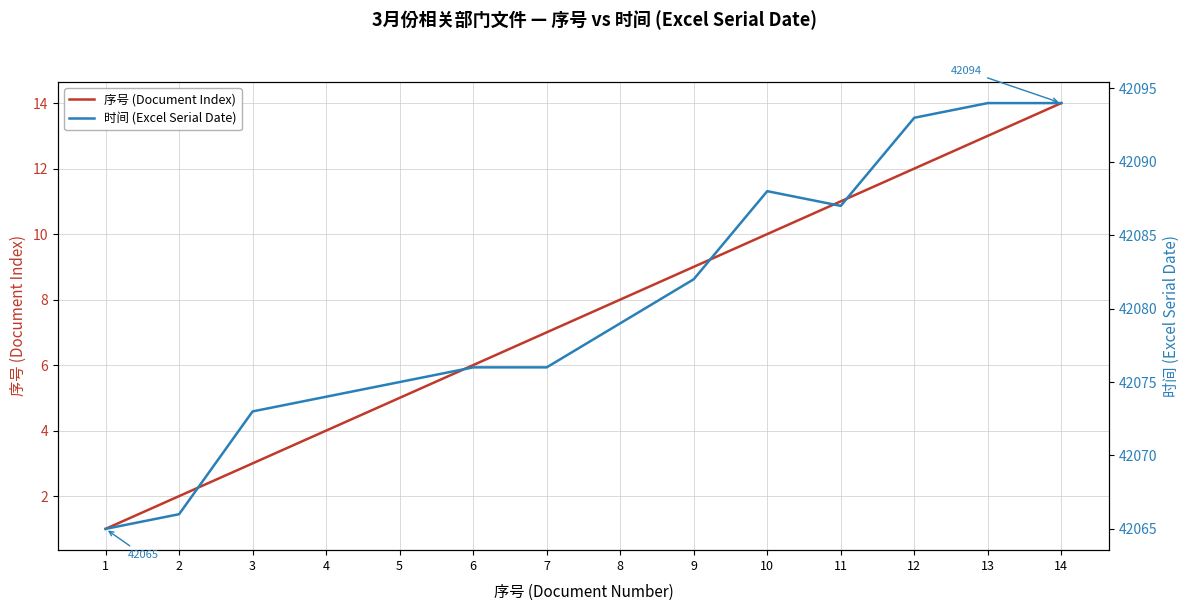

True or false: 时间 (Excel Serial Date) and 序号 (Document Index) cross at least once.

False